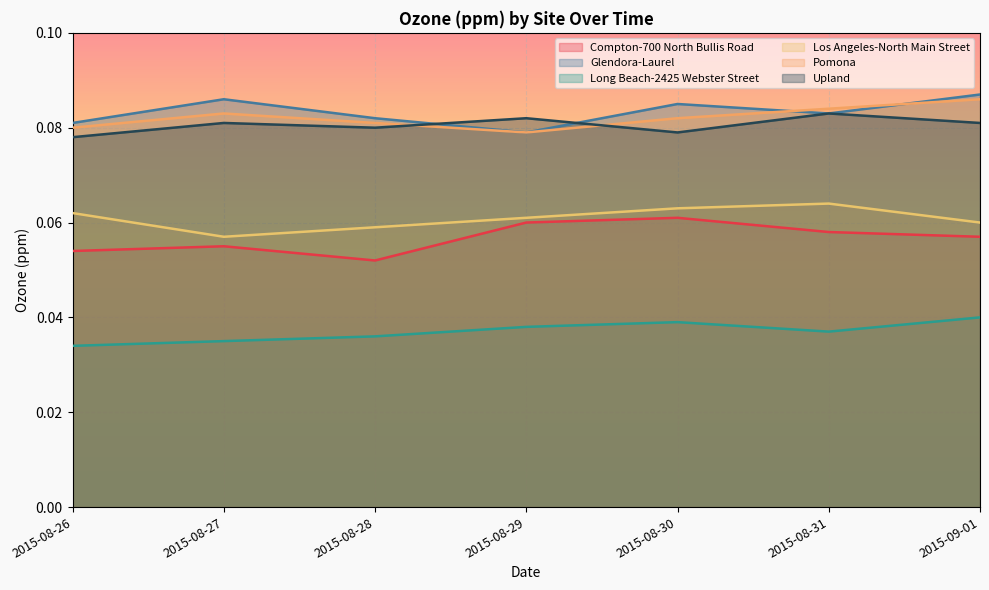

What are all the series names shown in the legend?

Compton-700 North Bullis Road, Glendora-Laurel, Long Beach-2425 Webster Street, Los Angeles-North Main Street, Pomona, Upland